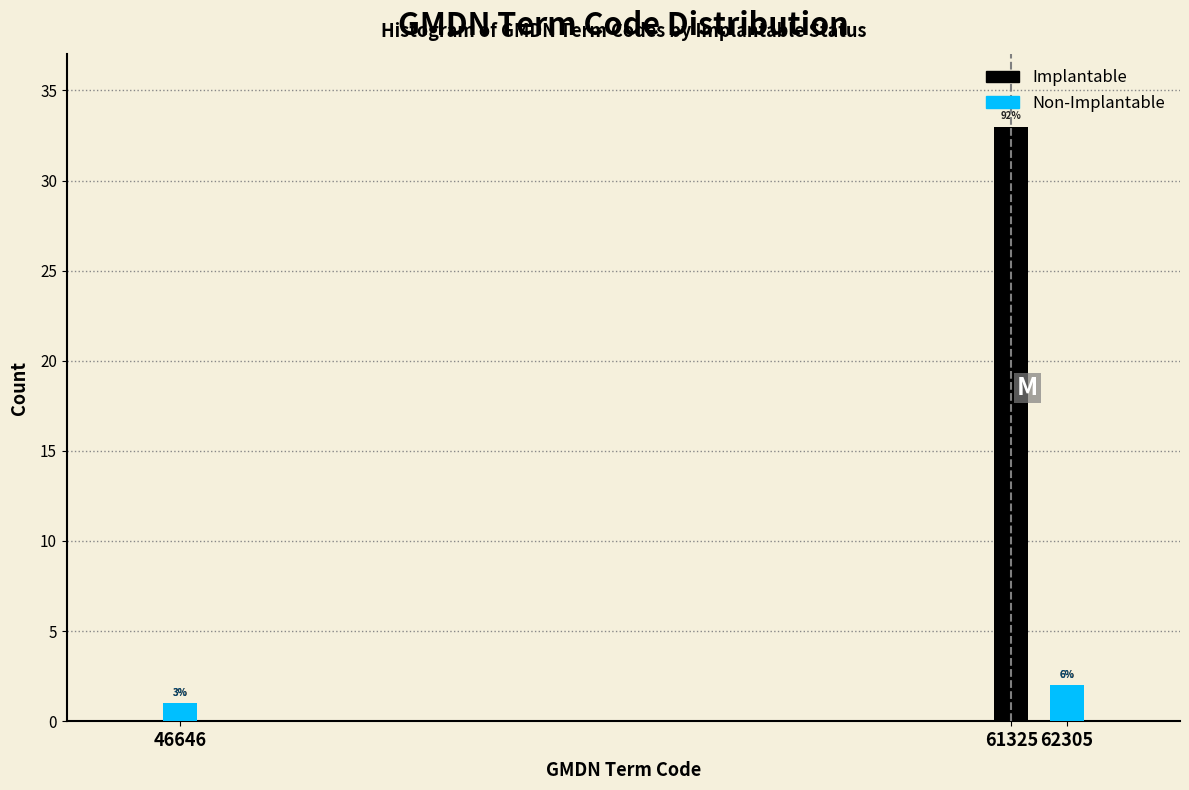

What are all the series names shown in the legend?

Implantable, Non-Implantable